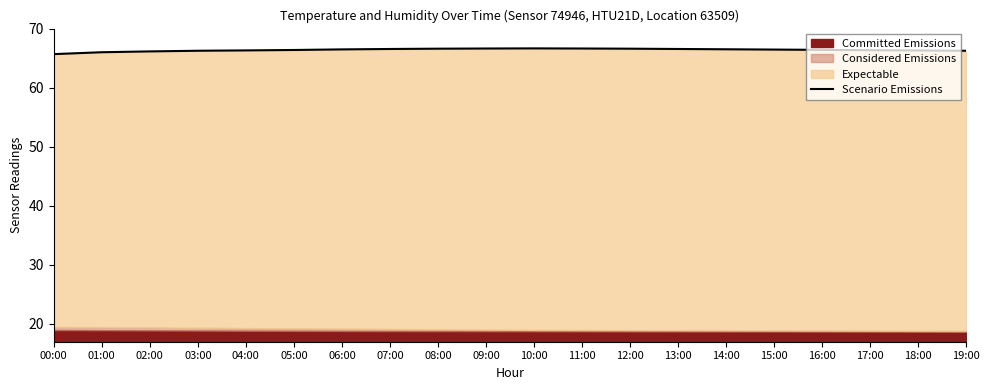

What position from the left is 10:00?

11